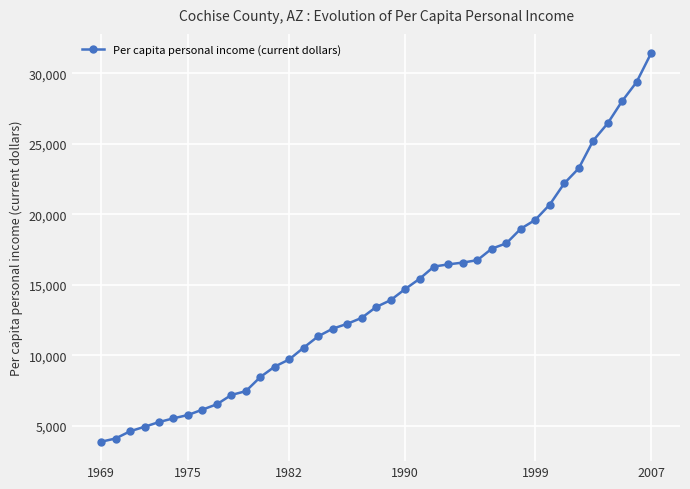

What is the value of the 27th point from the left?

16752